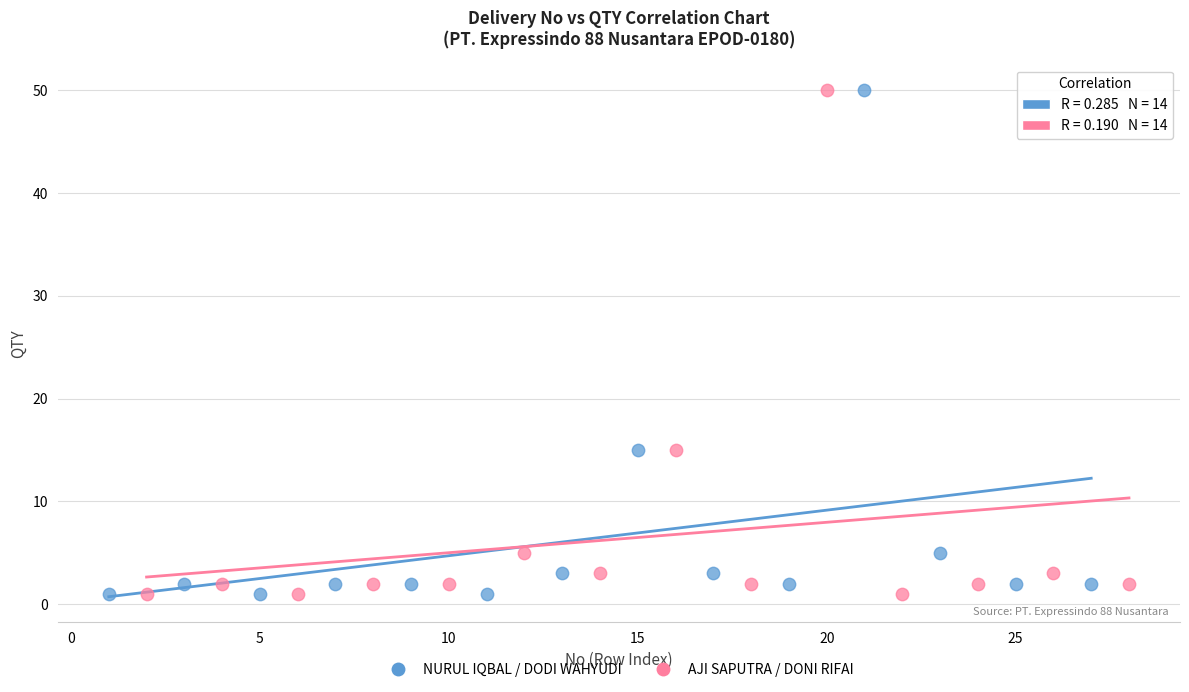

What are all the series names shown in the legend?

NURUL IQBAL / DODI WAHYUDI, AJI SAPUTRA / DONI RIFAI